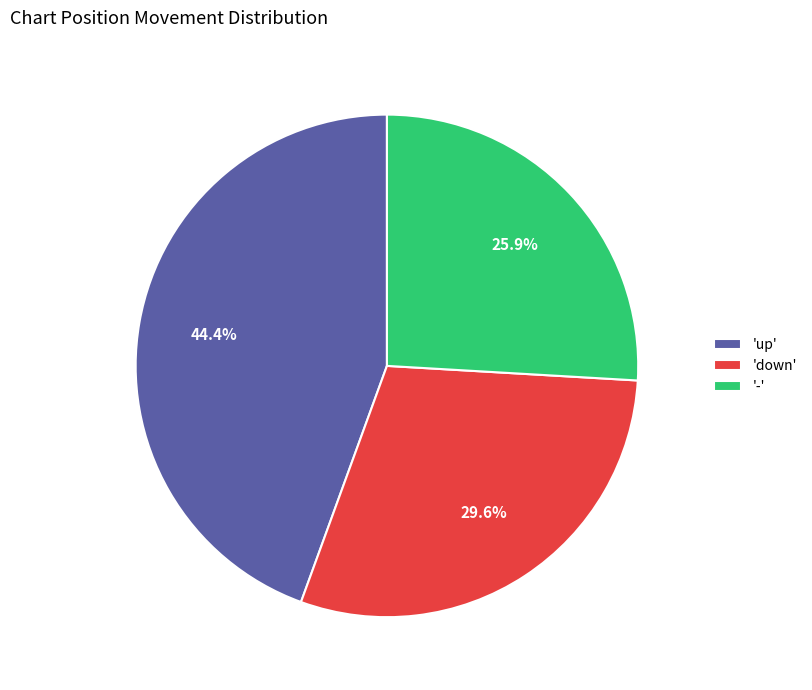

Which category has the biggest portion of the pie?

'up'